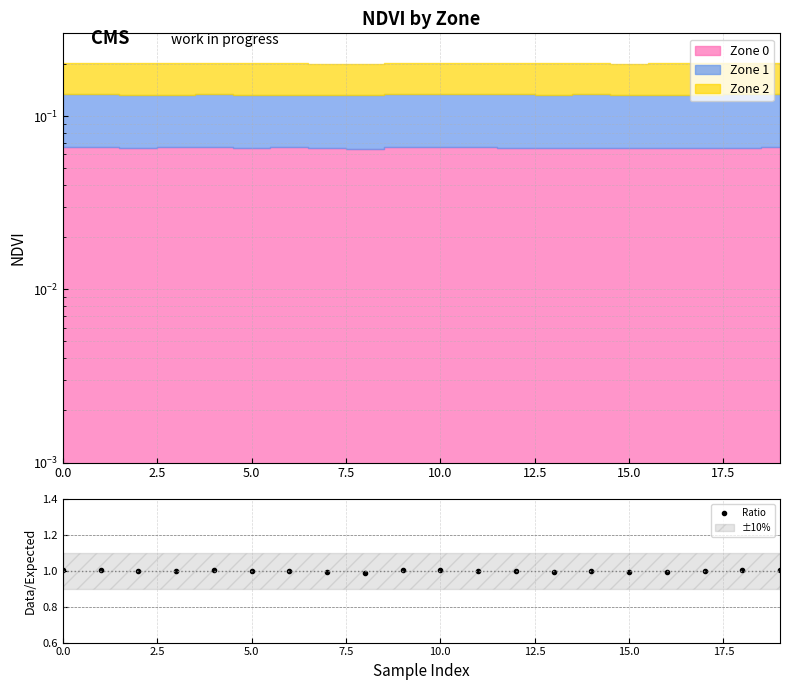

The chart shows a value of 0.3 at 14. True or false?

False